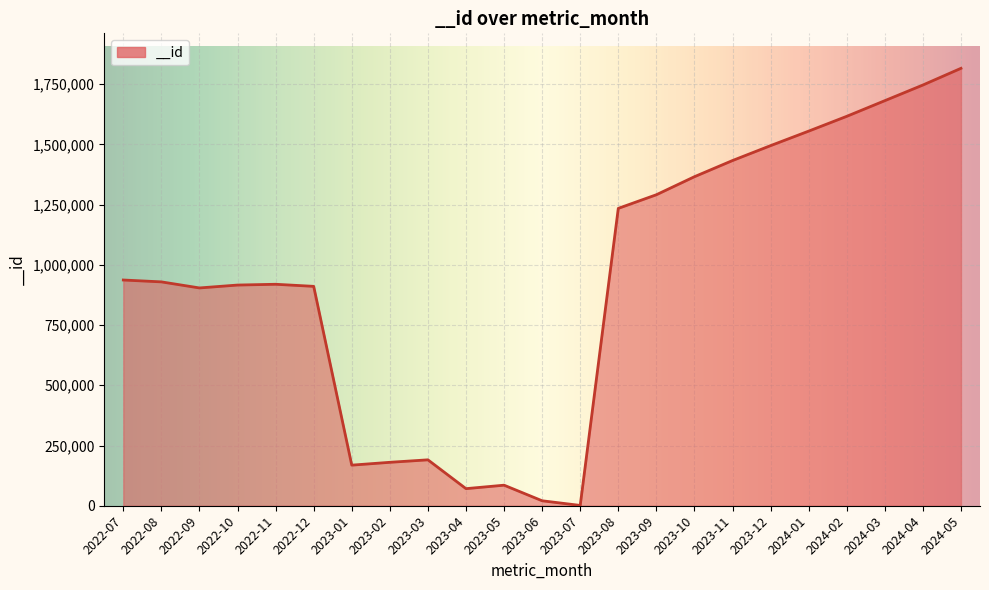

What is the change in value from 2023-04 to 2023-08?

+1163435